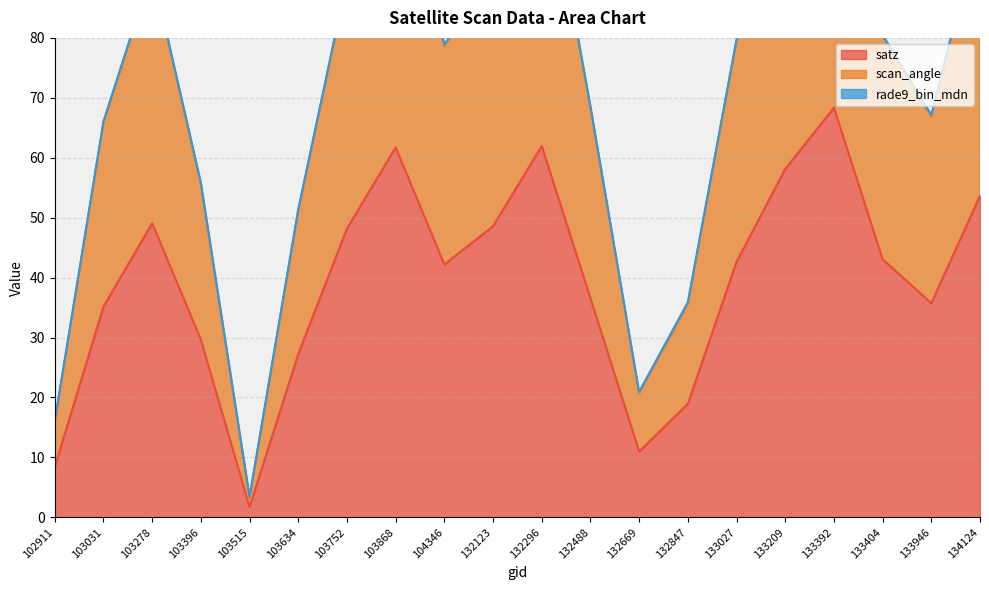

The satz series shows 43.1 at 133404. True or false?

True